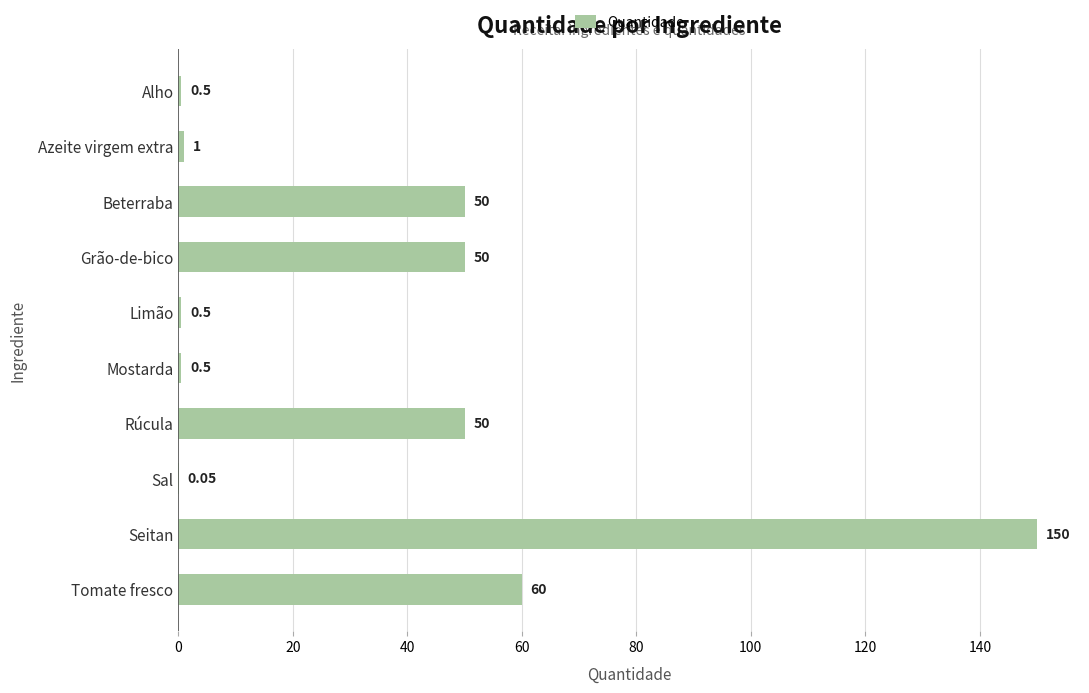

Which has a higher value, Sal or Mostarda?

Mostarda